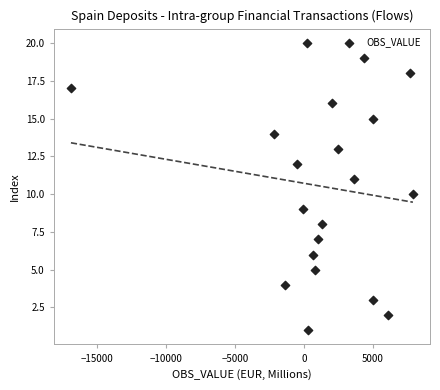

What is the range of Y values (max minus min)?

19